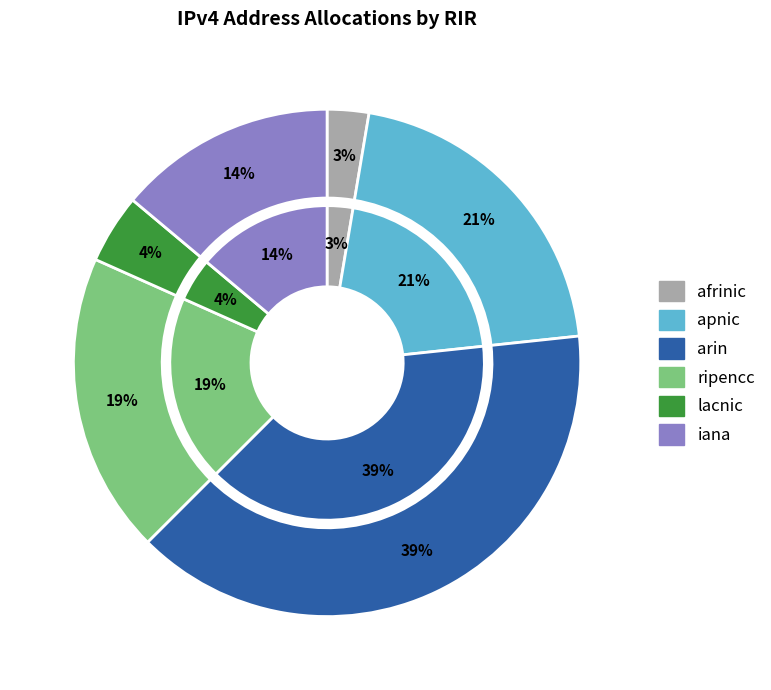

Count the number of slices in the pie.

6